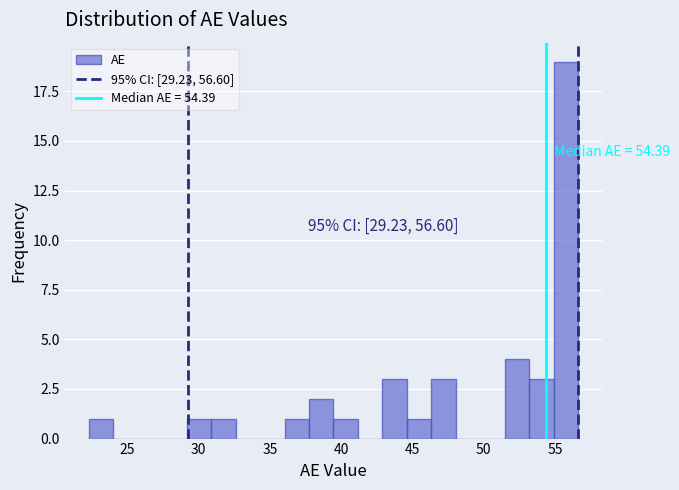

Read against the x-axis, roughly where is the centre of the tallest bar?

55.5